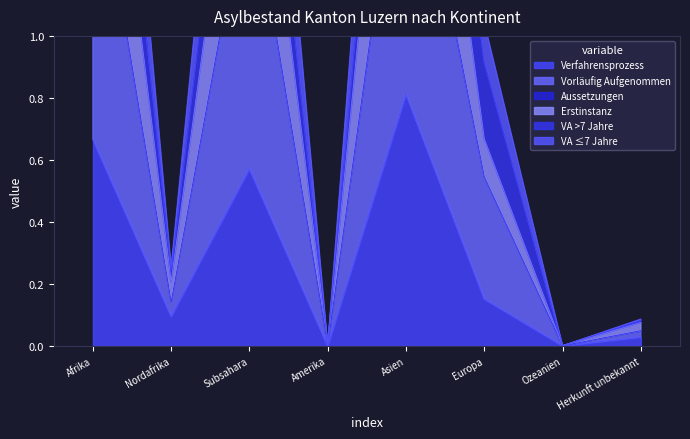

Which has a higher value, Nordafrika or Subsahara?

Subsahara